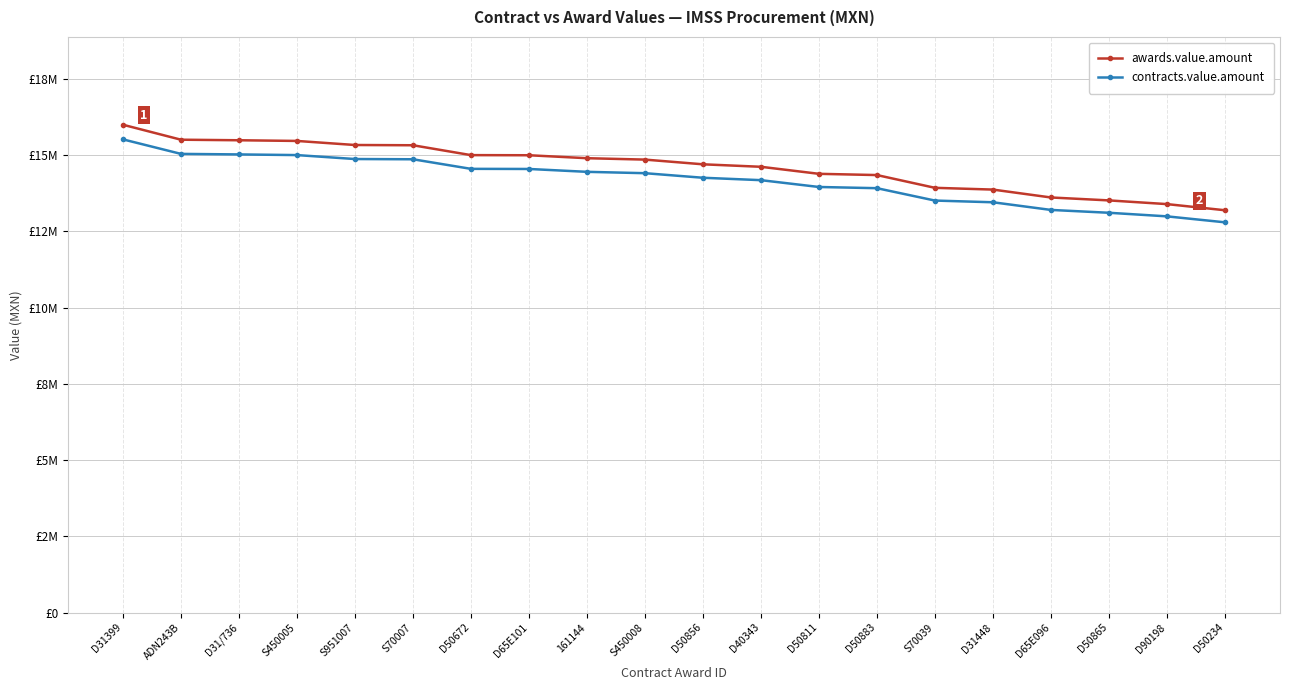

True or false: awards.value.amount and contracts.value.amount intersect in this chart.

False